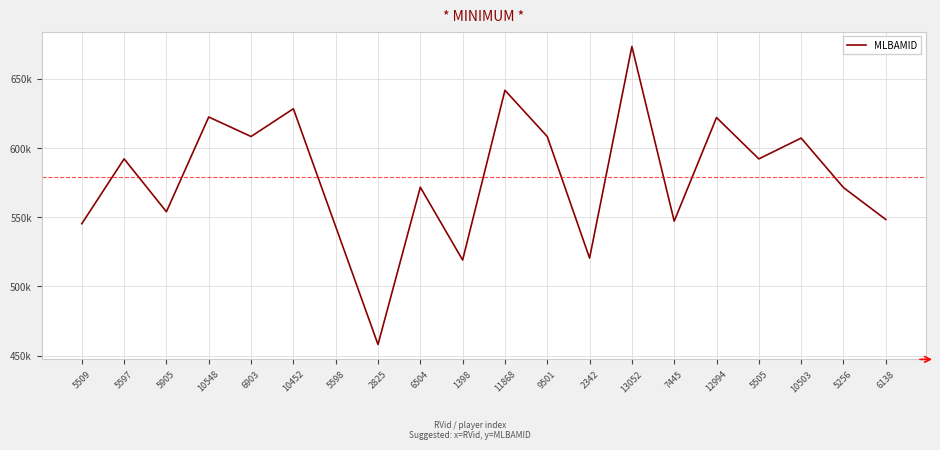

What is the minimum value shown in the chart?

458015